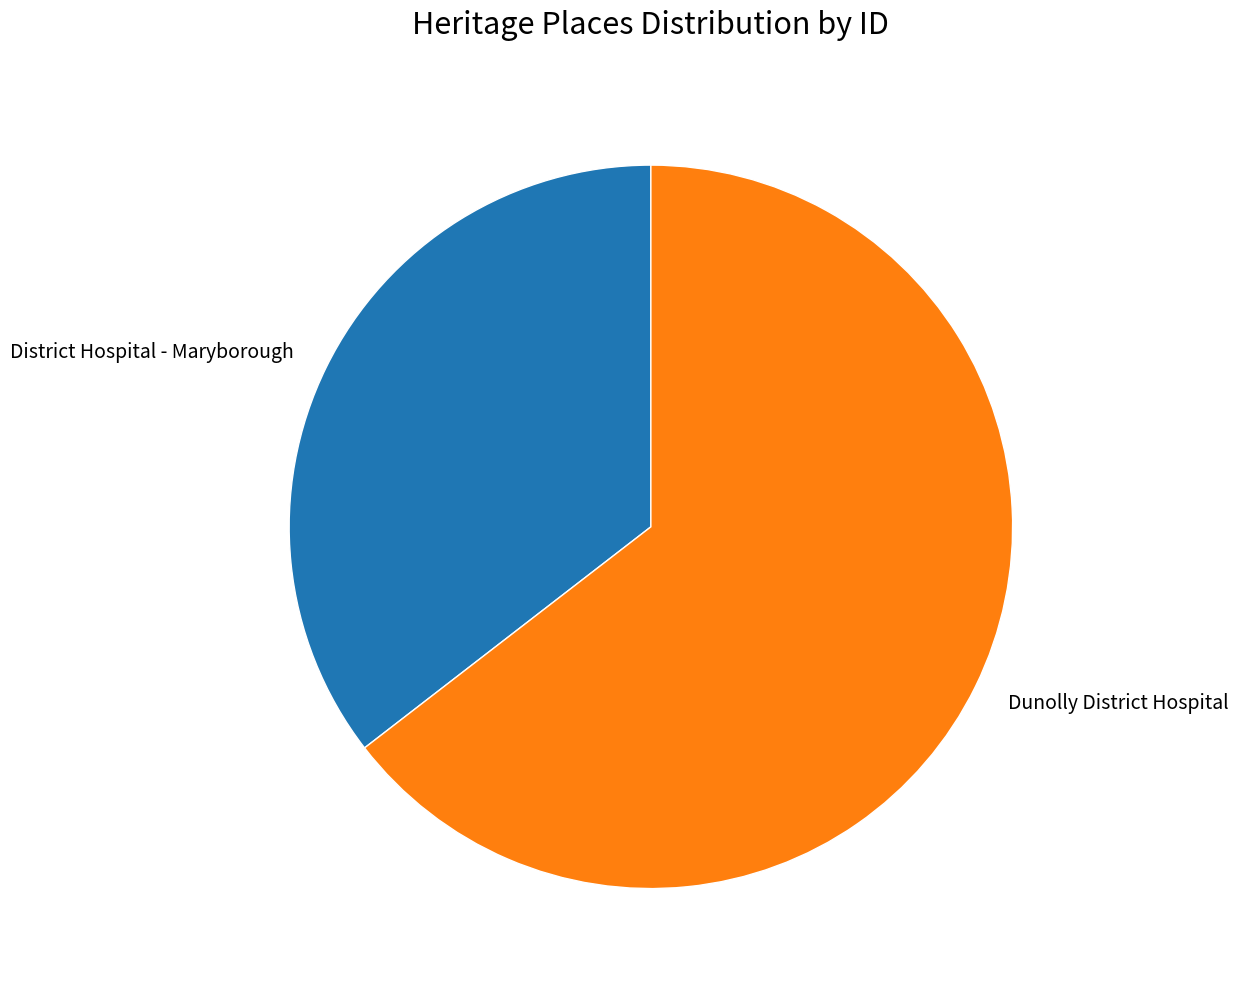

How many slices are in this pie chart?

2